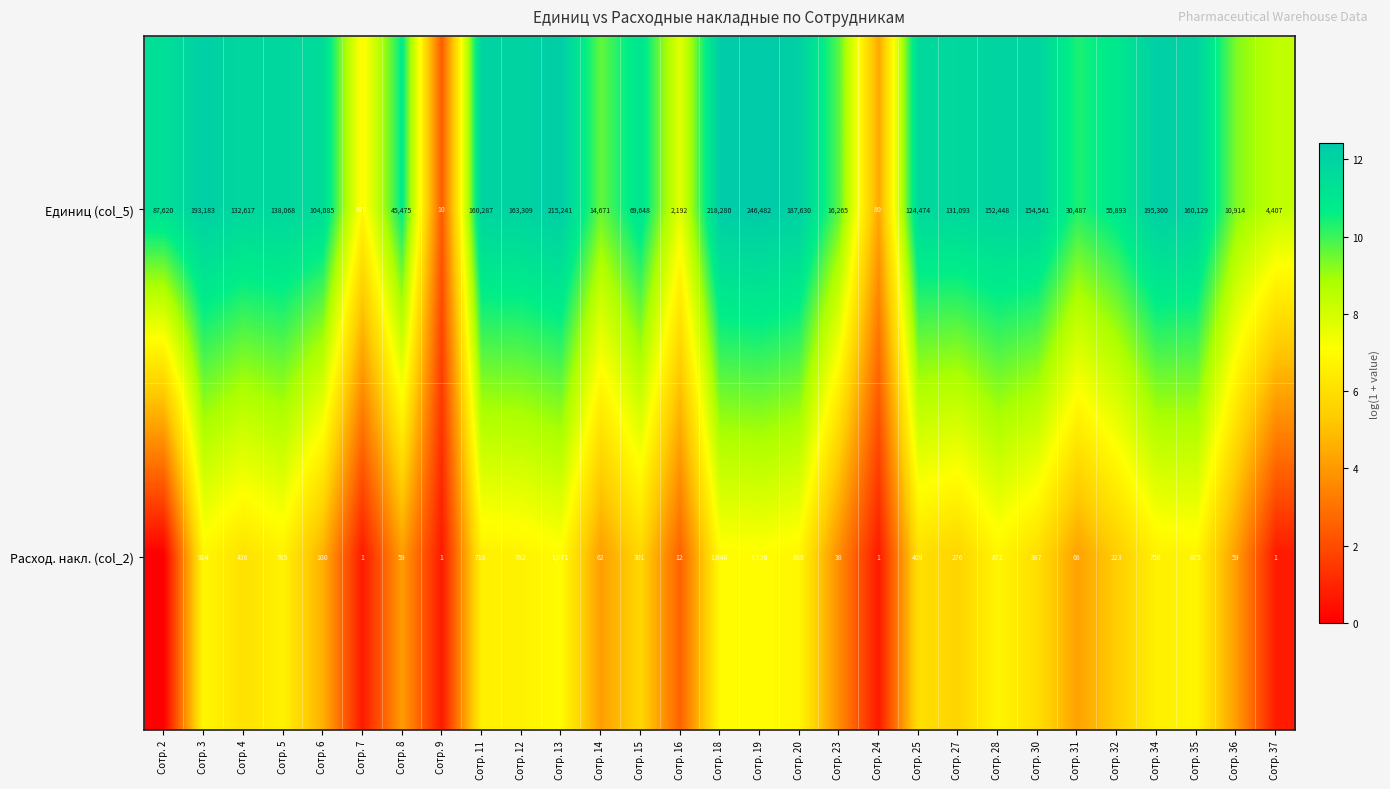

What is the total value across all series at Сотр. 34?

196050